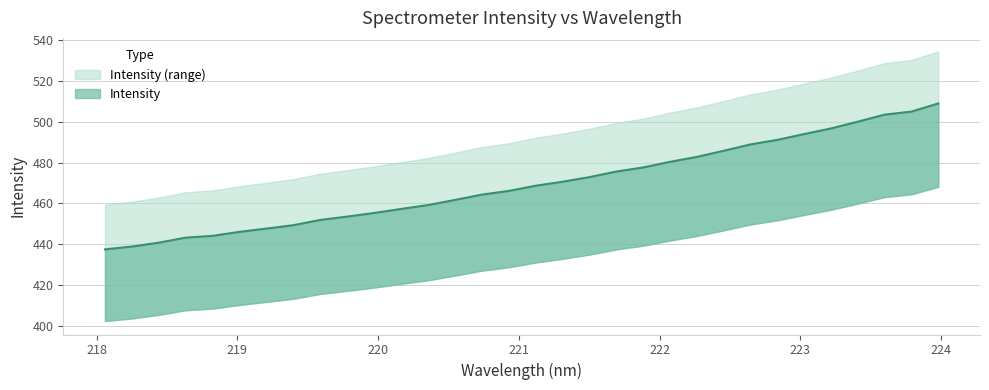

What is the difference between the second highest and minimum values?

67.3